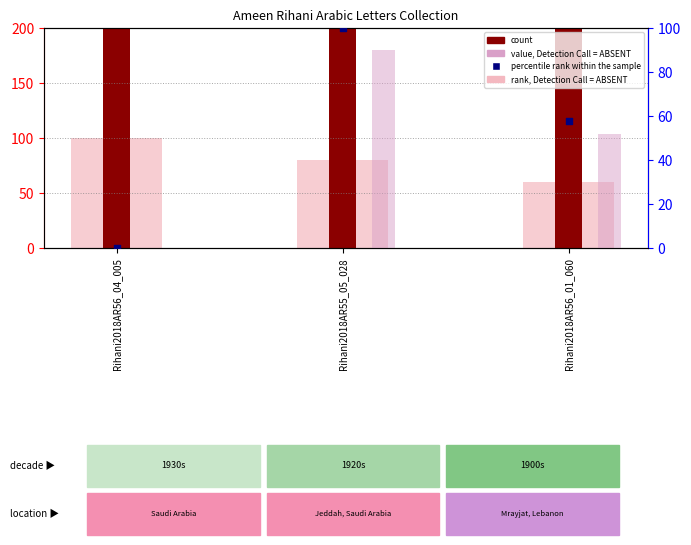

At which category is the sum across all series the highest?

Rihani2018AR55_05_028